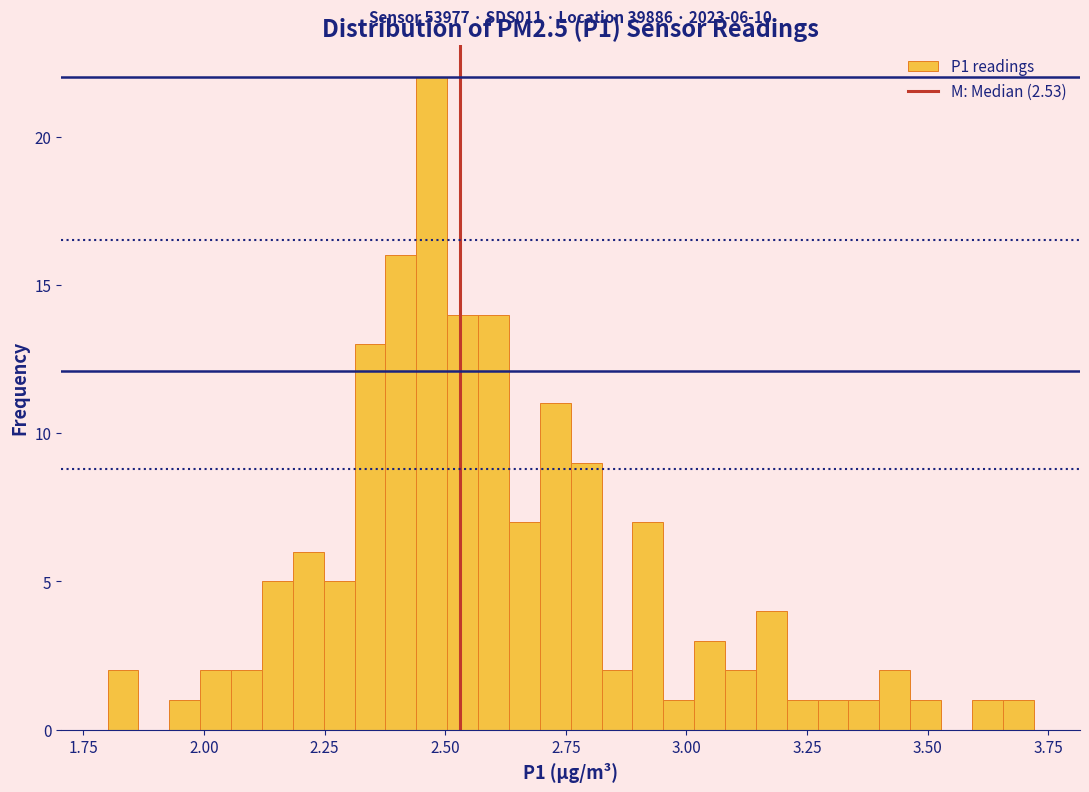

Around what value on the x-axis is the tallest bar? Give the approximate position of its centre, as read against the axis.

2.45